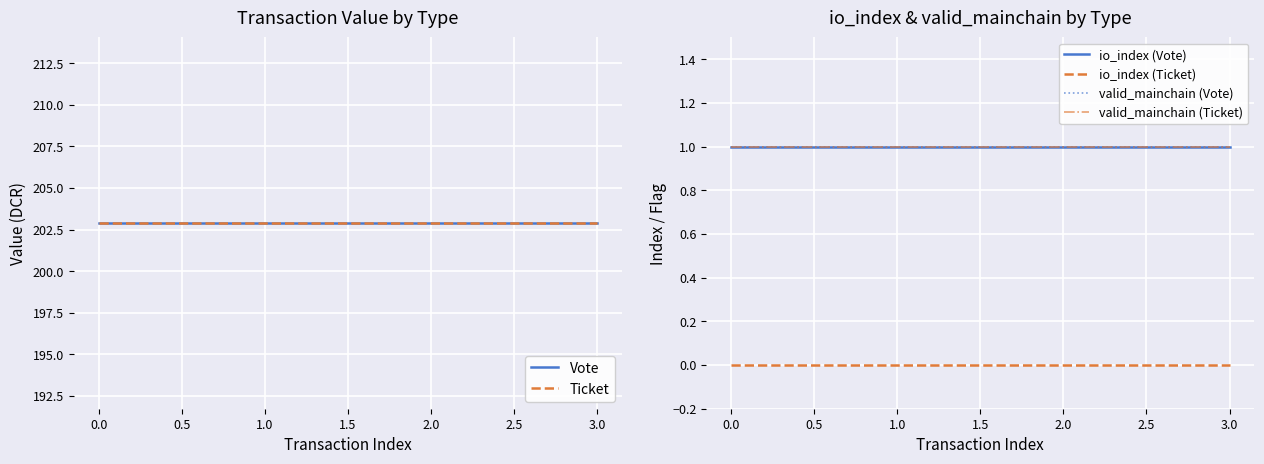

What is the value of the Vote point at the 3rd from the left?

202.9